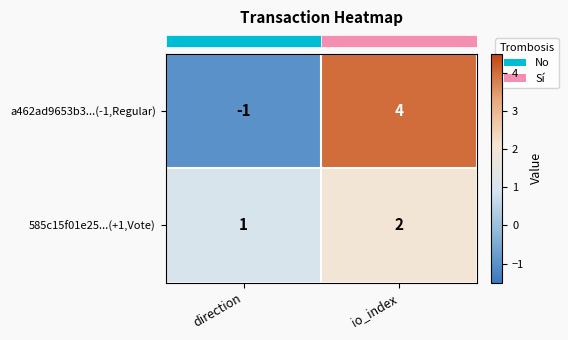

What is the difference between the a462ad9653b3...(-1,Regular) values at direction and io_index?

5